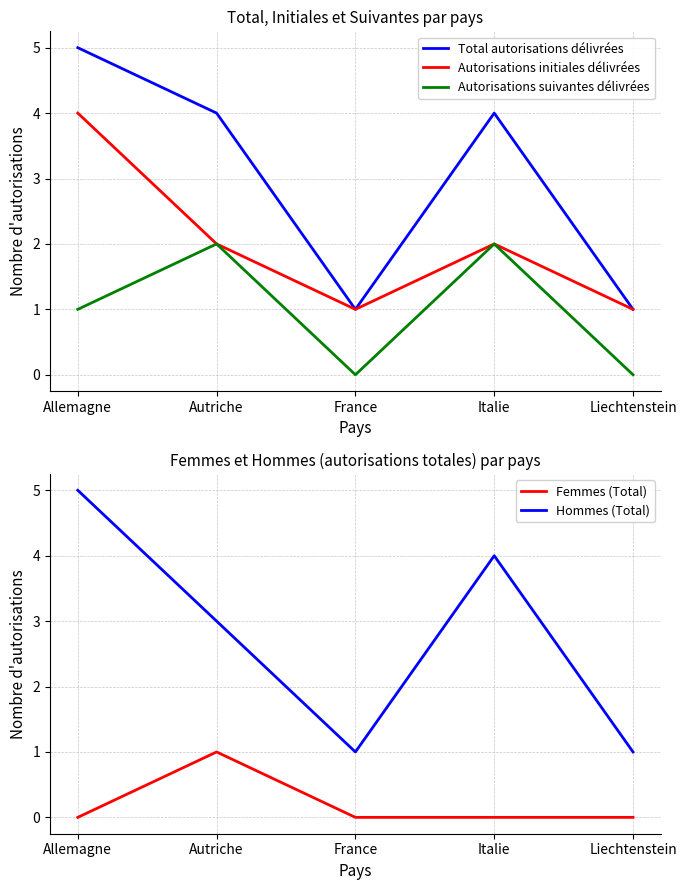

Is it true that Total autorisations délivrées equals 1 at France?

True